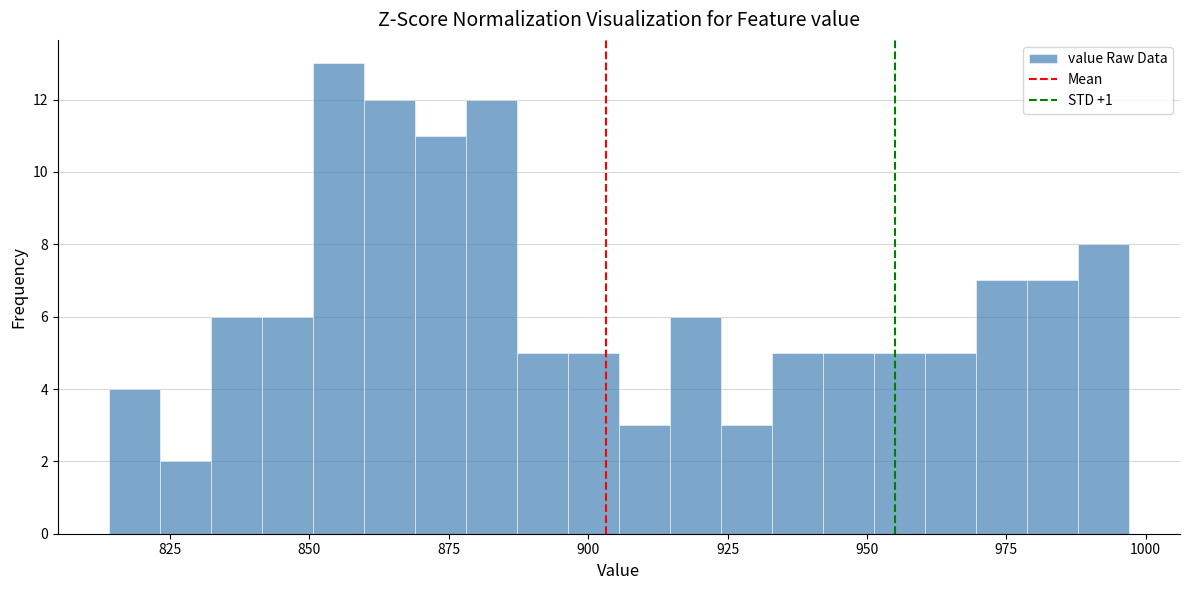

Around what value on the x-axis is the tallest bar? Give the approximate position of its centre, as read against the axis.

855